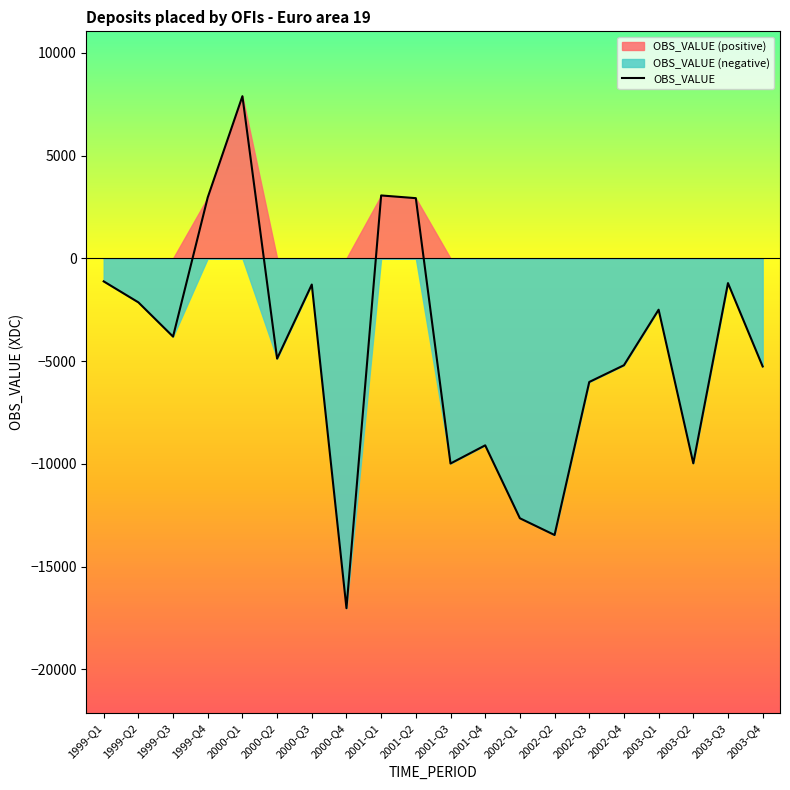

Reading left to right, transcribe all the data shown in this chart.

1999-Q1=-1121.3	1999-Q2=-2141.8	1999-Q3=-3809.8	1999-Q4=2964.1	2000-Q1=7889.9	2000-Q2=-4880.8	2000-Q3=-1275.7	2000-Q4=-17024.9	2001-Q1=3059.7	2001-Q2=2927.7	2001-Q3=-9984.4	2001-Q4=-9099.9	2002-Q1=-12648.4	2002-Q2=-13463.3	2002-Q3=-6017.6	2002-Q4=-5202.2	2003-Q1=-2500.0	2003-Q2=-9975.5	2003-Q3=-1205.8	2003-Q4=-5261.2